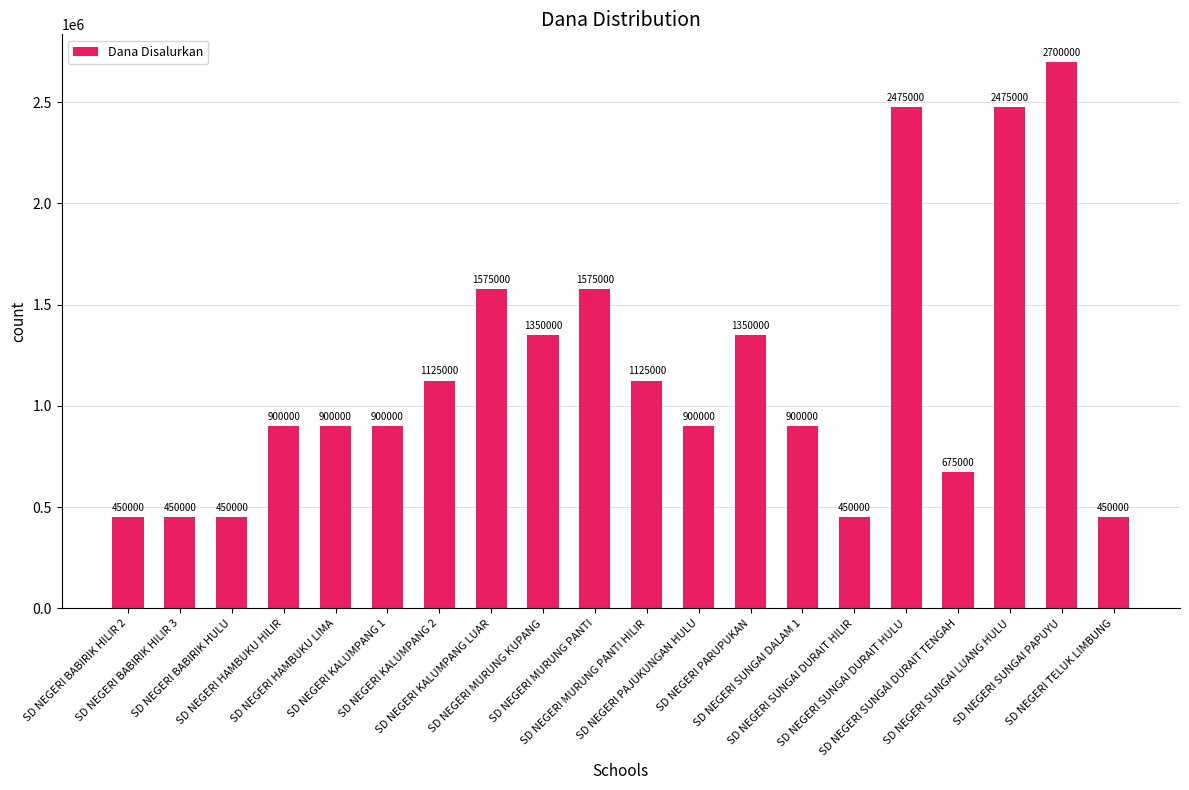

What is the value of the 17th bar from the left?

675000